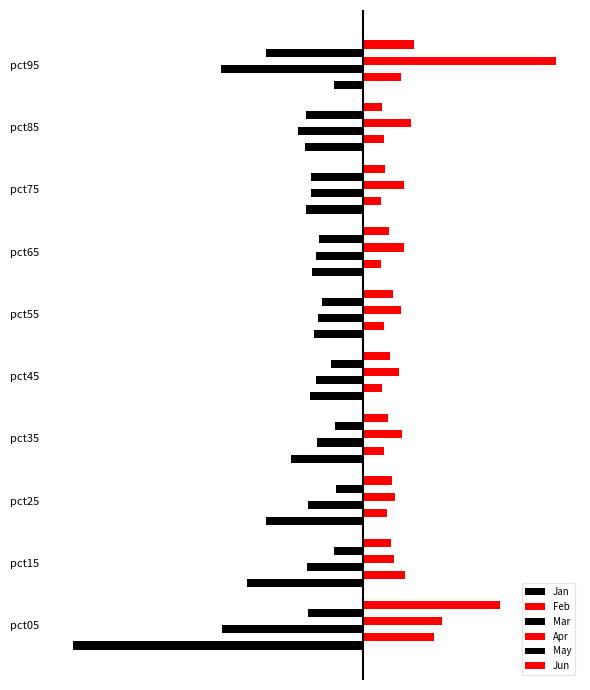

Does the chart contain stacked bars?

No